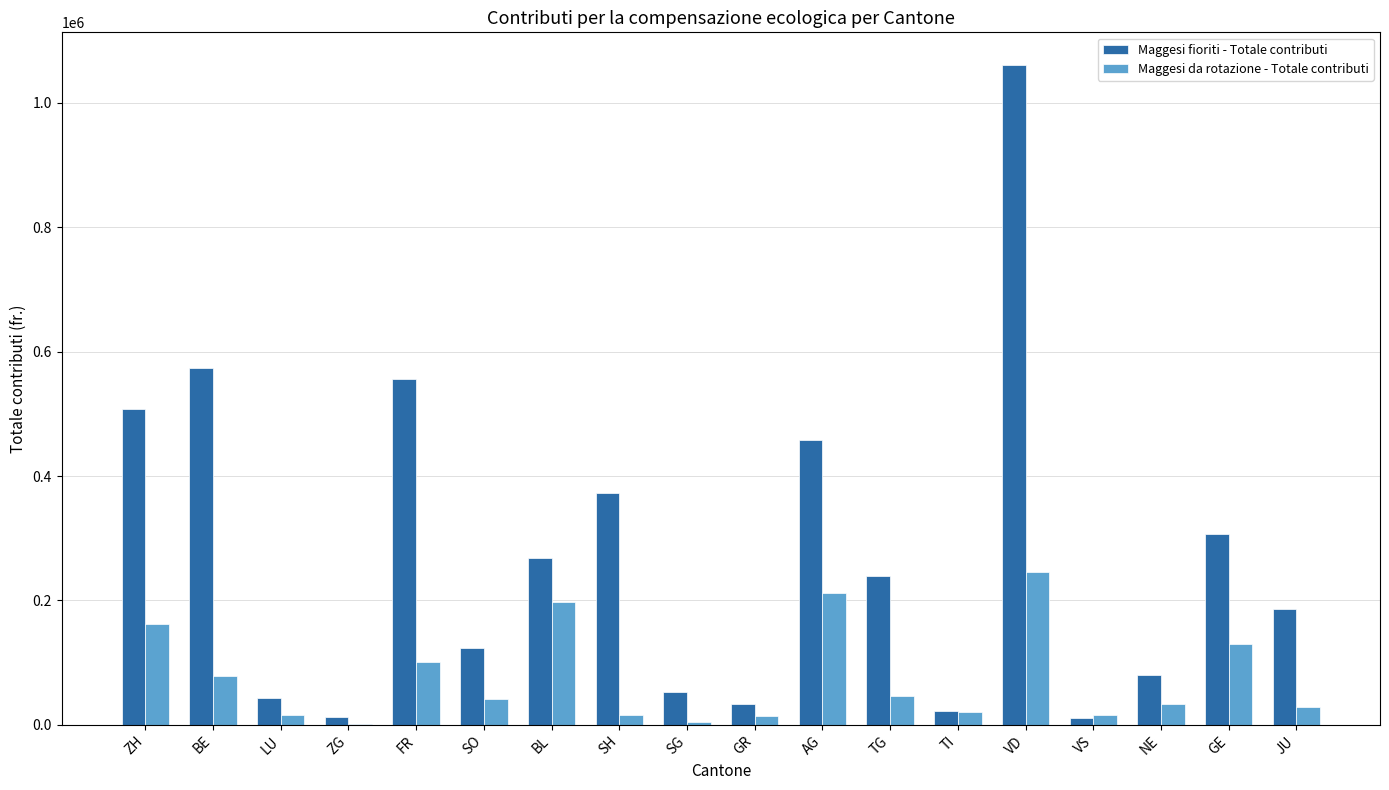

How many categories are shown in the chart?

18